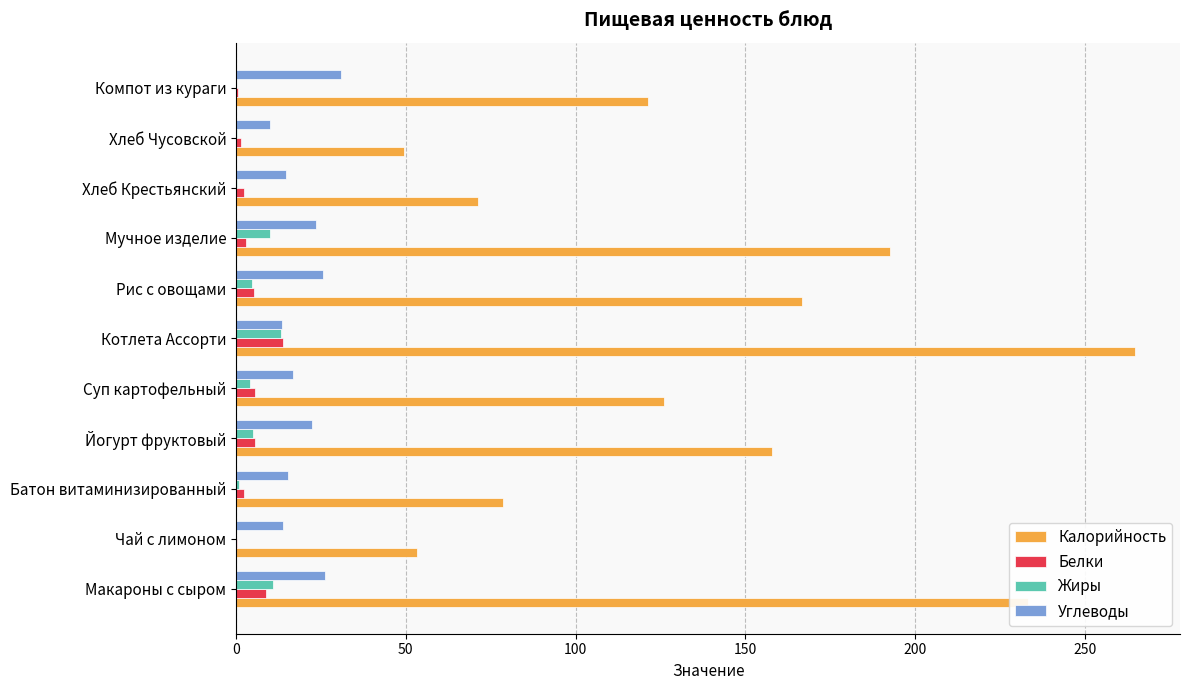

Is it true that Углеводы equals 22.4 at Йогурт фруктовый?

True